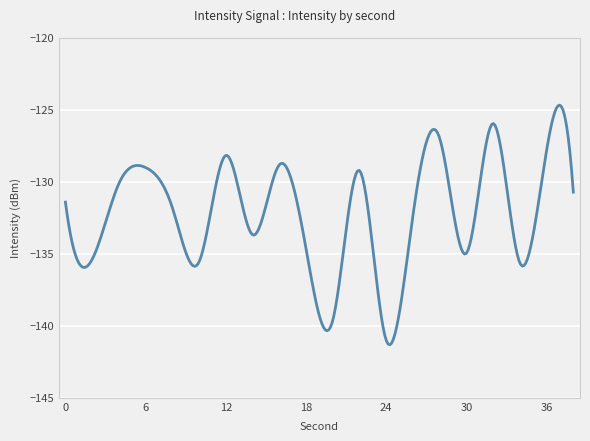

Does the chart display data point markers on the line(s)?

No